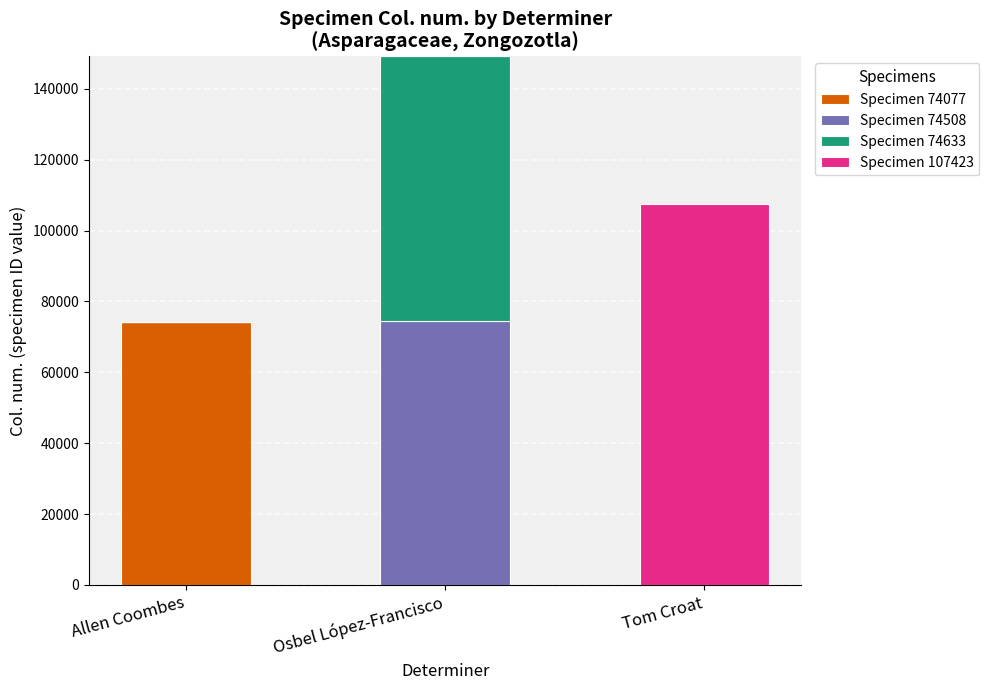

Reading left to right, transcribe the values for Specimen 74077.

Allen Coombes=74077	Osbel López-Francisco=0	Tom Croat=0